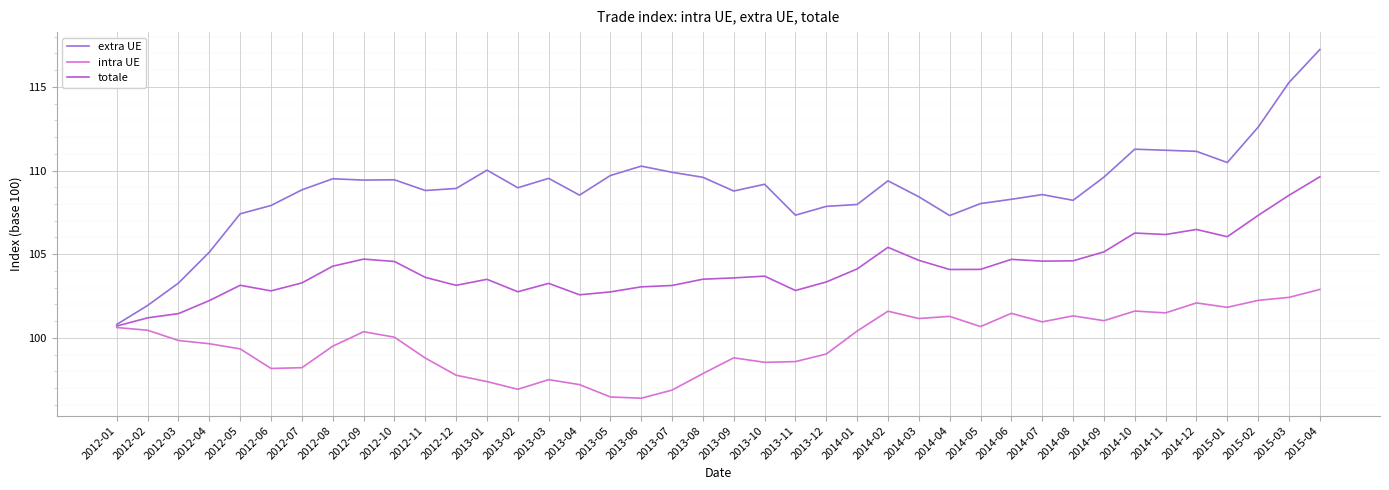

Read the intra UE value at 2015-02.

102.2